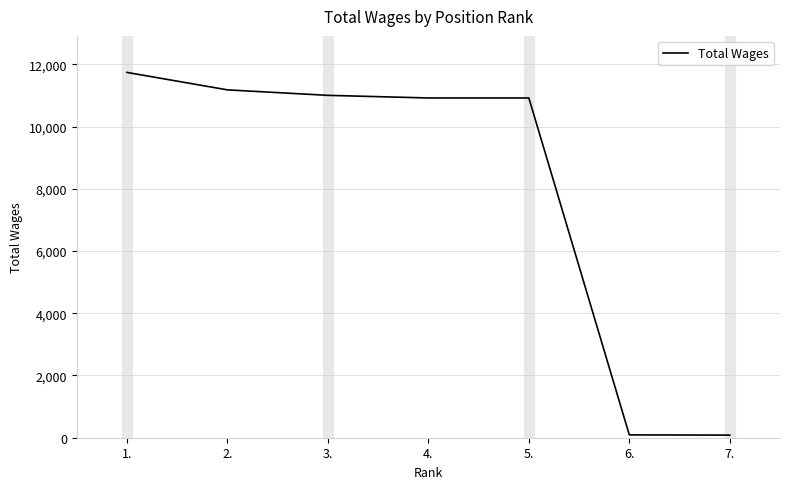

What position from the left is 4.?

4